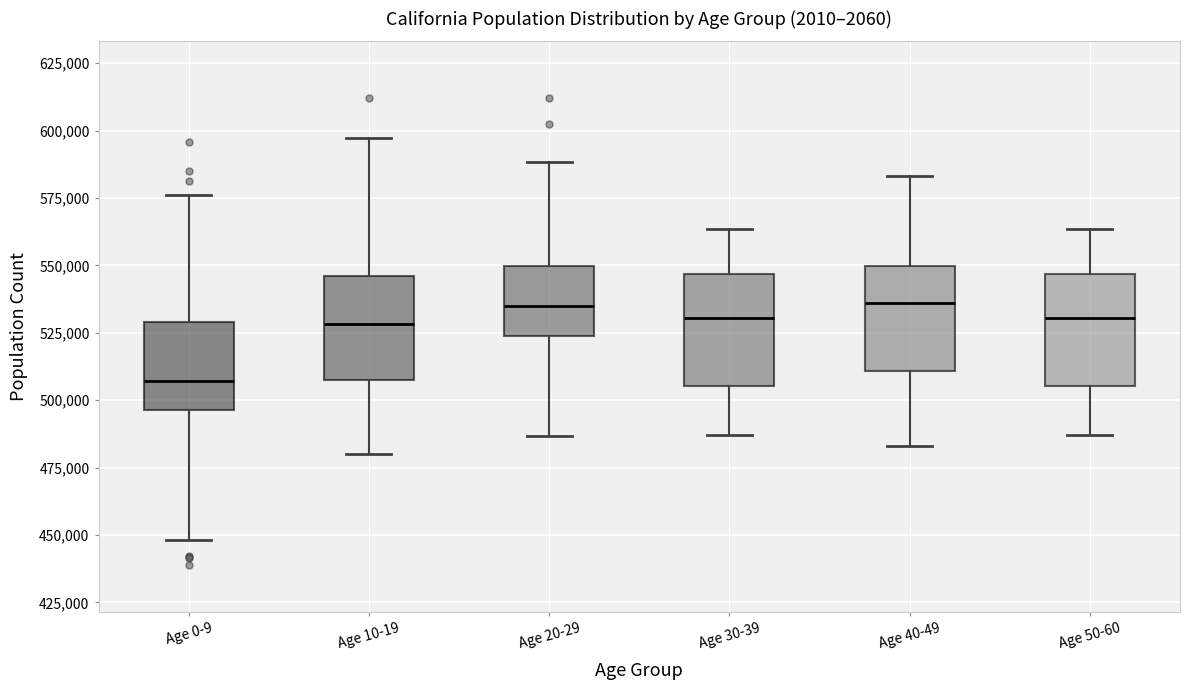

Reading left to right, transcribe this box plot: for each box, give where its median line is, the range the box spans, and where its two whiskers end, as read against the y-axis. The values are not printed on the chart, so give them approximately, as read against the axis.

Age 0-9: median 505000, box 495000 to 530000, whiskers 450000 to 575000
Age 10-19: median 530000, box 510000 to 545000, whiskers 480000 to 595000
Age 20-29: median 535000, box 525000 to 550000, whiskers 485000 to 590000
Age 30-39: median 530000, box 505000 to 545000, whiskers 485000 to 565000
Age 40-49: median 535000, box 510000 to 550000, whiskers 485000 to 585000
Age 50-60: median 530000, box 505000 to 545000, whiskers 485000 to 565000